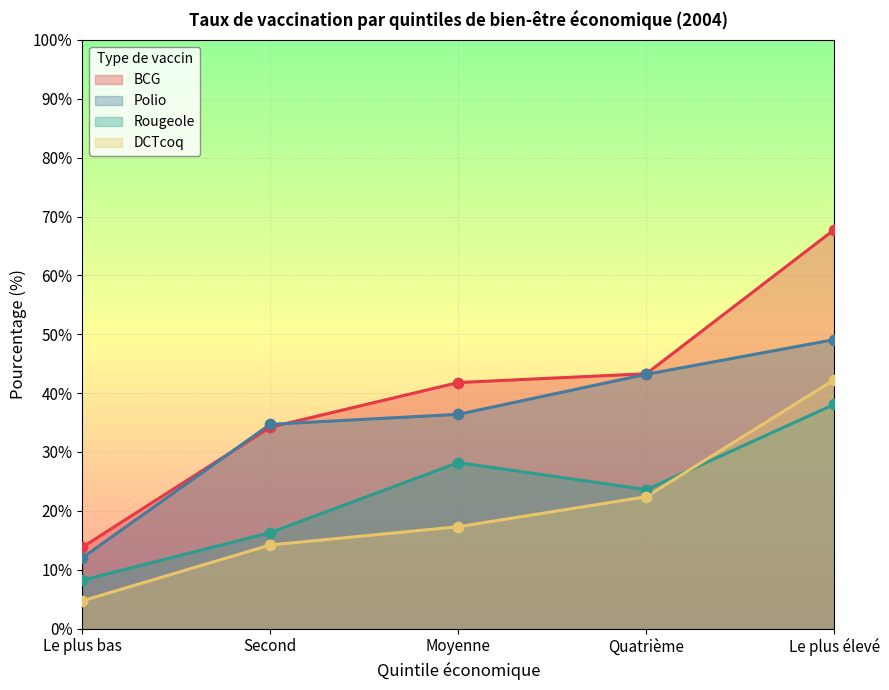

At how many categories does at least one series exceed 22?

4